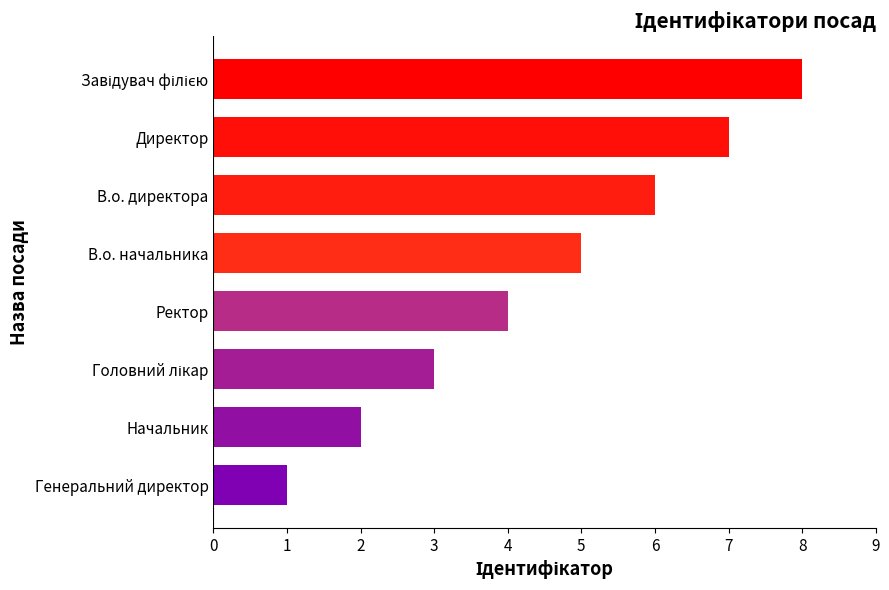

What is the greatest value displayed?

8